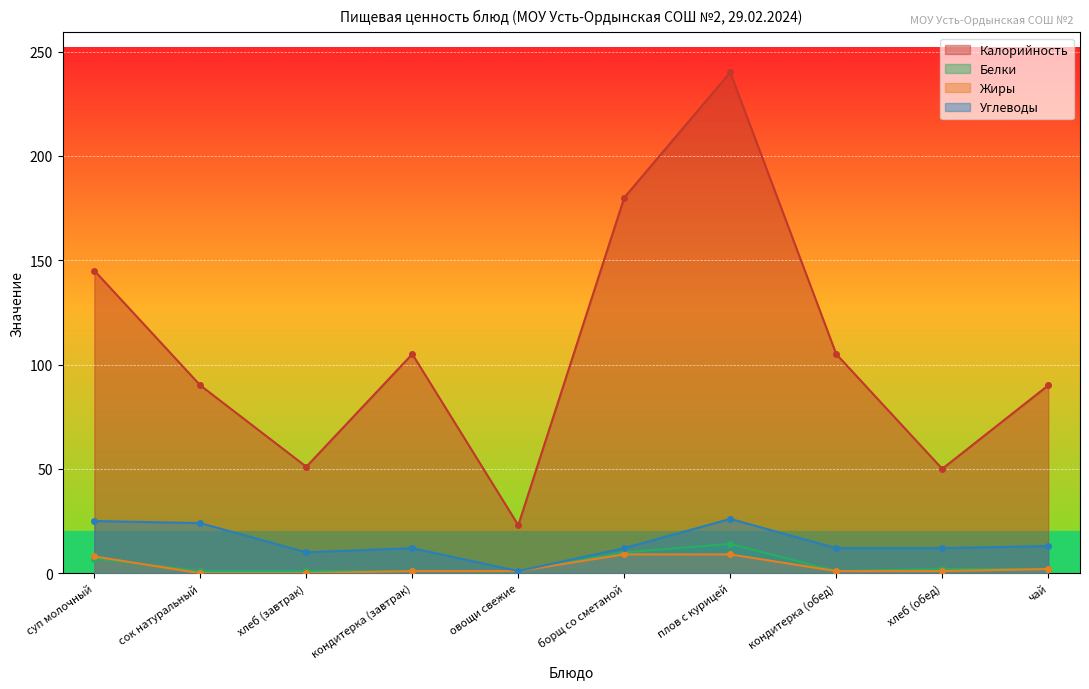

How many values in the Калорийность series exceed 105?

3